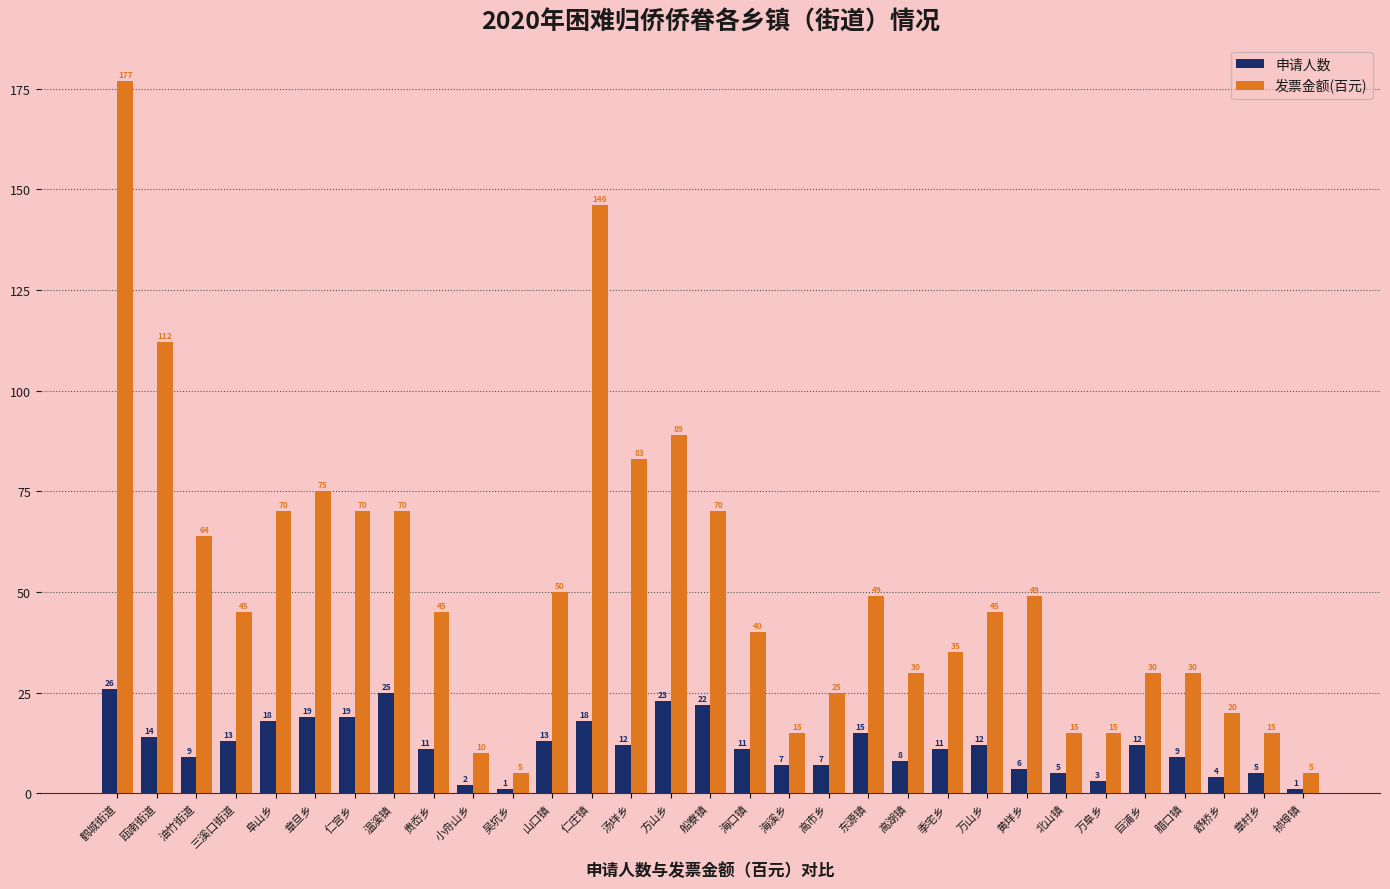

Rank the series by their maximum value, from lowest to highest.

申请人数, 发票金额(百元)